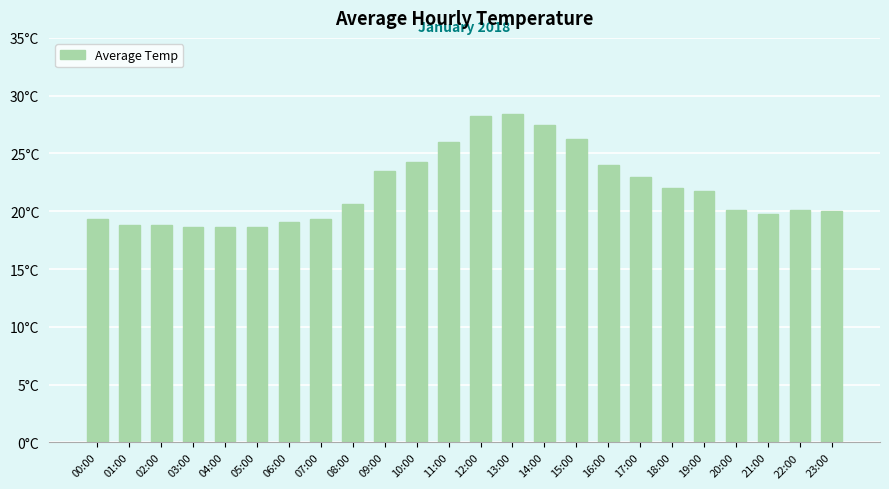

Reading left to right, extract all data points from this chart.

00:00=19.4	01:00=18.9	02:00=18.9	03:00=18.6	04:00=18.6	05:00=18.6	06:00=19.1	07:00=19.4	08:00=20.6	09:00=23.5	10:00=24.2	11:00=26.0	12:00=28.2	13:00=28.4	14:00=27.4	15:00=26.2	16:00=24.0	17:00=23.0	18:00=22.0	19:00=21.8	20:00=20.1	21:00=19.8	22:00=20.1	23:00=20.1